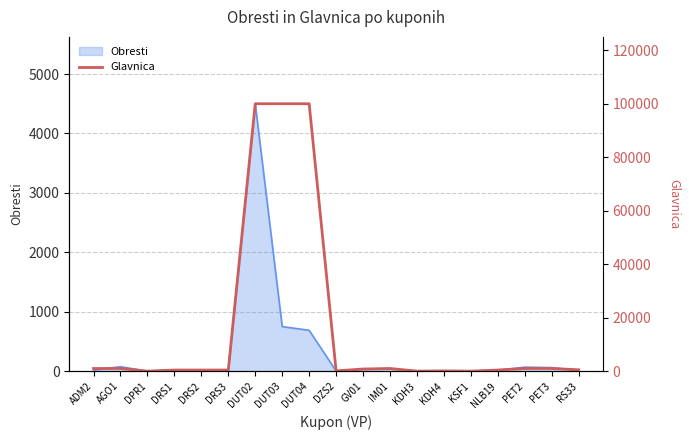

List the labels in order of value, smallest first.

KSF1, DPR1, KDH3, DZS2, KDH4, DRS1, DRS2, DRS3, NLB19, RS33, GV01, ADM2, AGO1, IM01, PET2, PET3, DUT02, DUT03, DUT04